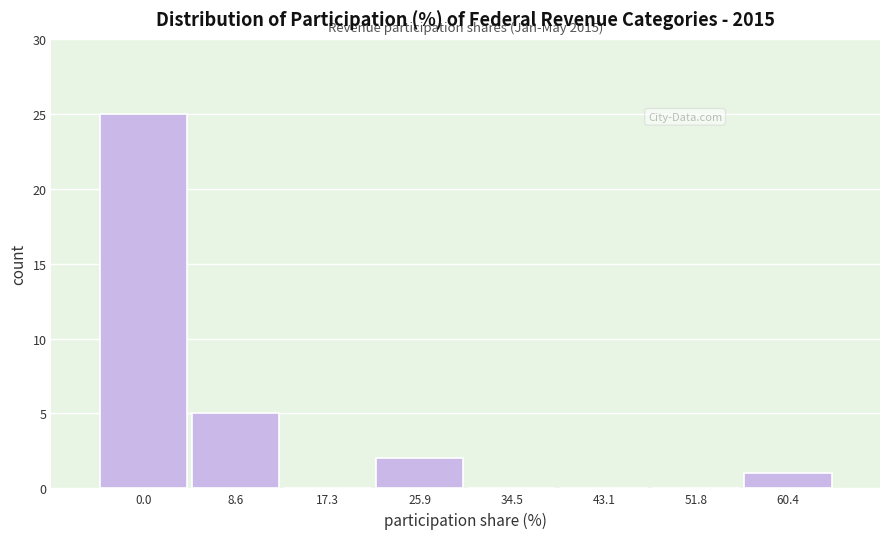

Reading right to left, extract all data points from this chart.

60.4=1	51.8=0	43.1=0	34.5=0	25.9=2	17.3=0	8.6=5	0.0=25